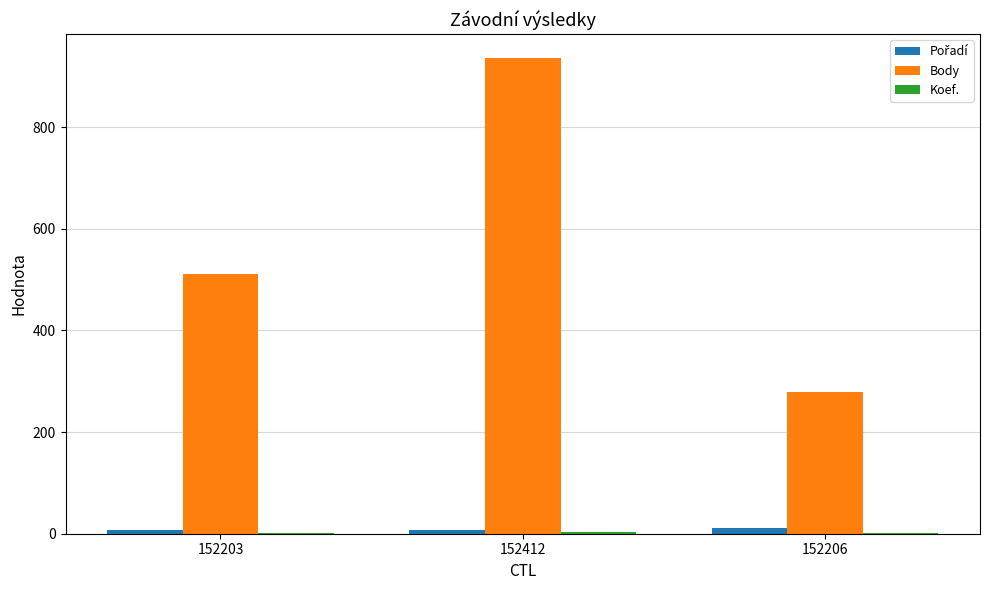

At which label does Body reach its peak?

152412